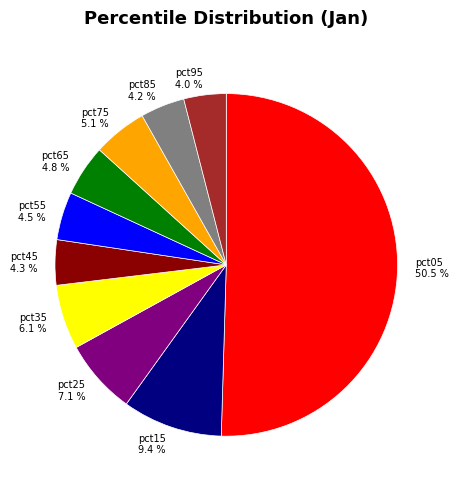

Combined, what portion of the pie is pct25 and pct35?

13.2%